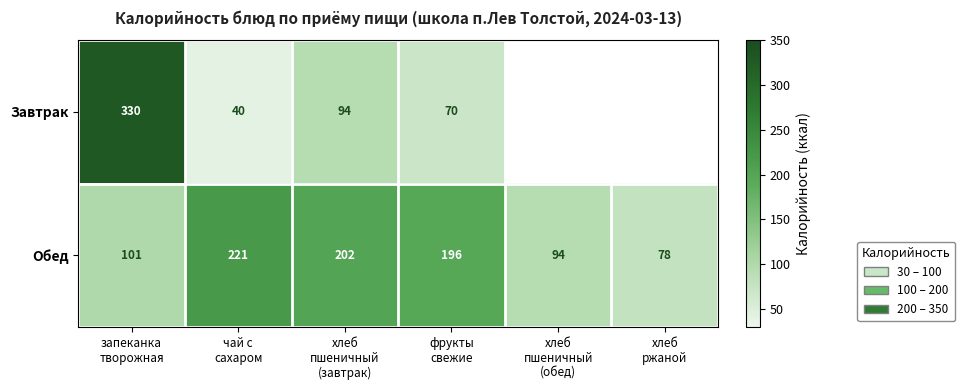

How many data points in Обед are less than 196?

3